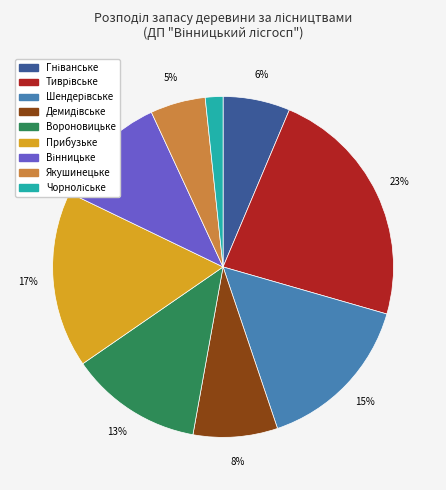

To the nearest percent, what is the average slice percentage?

11%